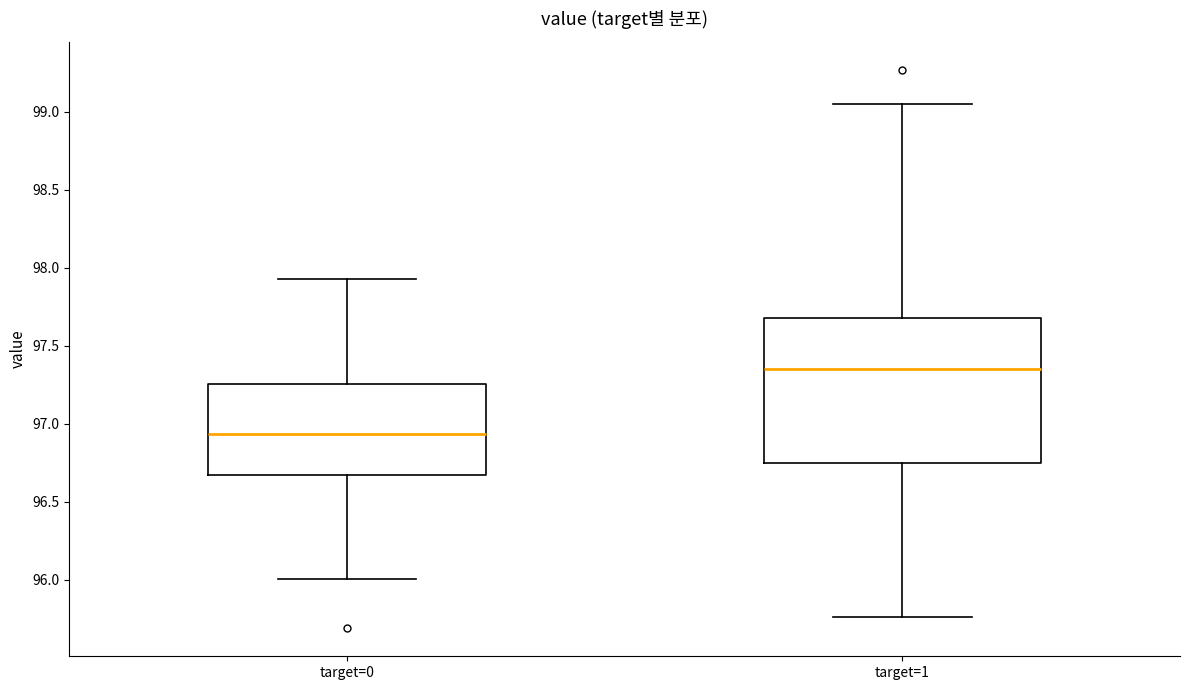

Reading left to right, transcribe this box plot: for each box, give where its median line is, the range the box spans, and where its two whiskers end, as read against the y-axis. The values are not printed on the chart, so give them approximately, as read against the axis.

target=0: median 96.95, box 96.65 to 97.25, whiskers 96.00 to 97.95
target=1: median 97.35, box 96.75 to 97.70, whiskers 95.75 to 99.05